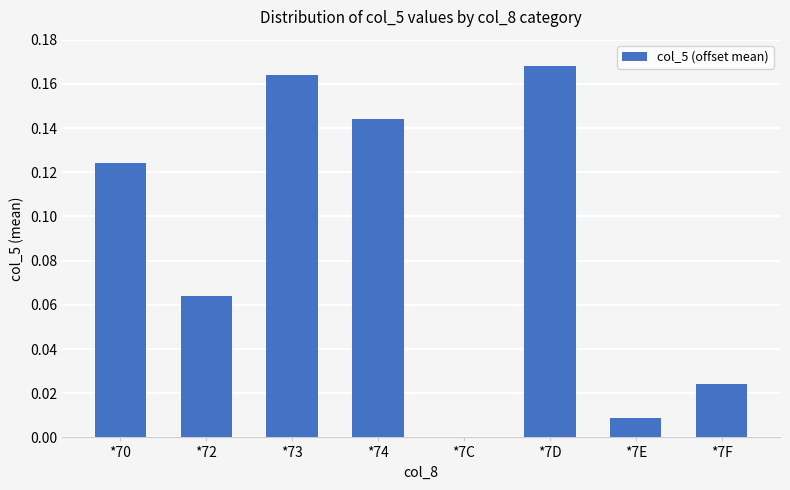

Which has a higher value, *7D or *7F?

*7D